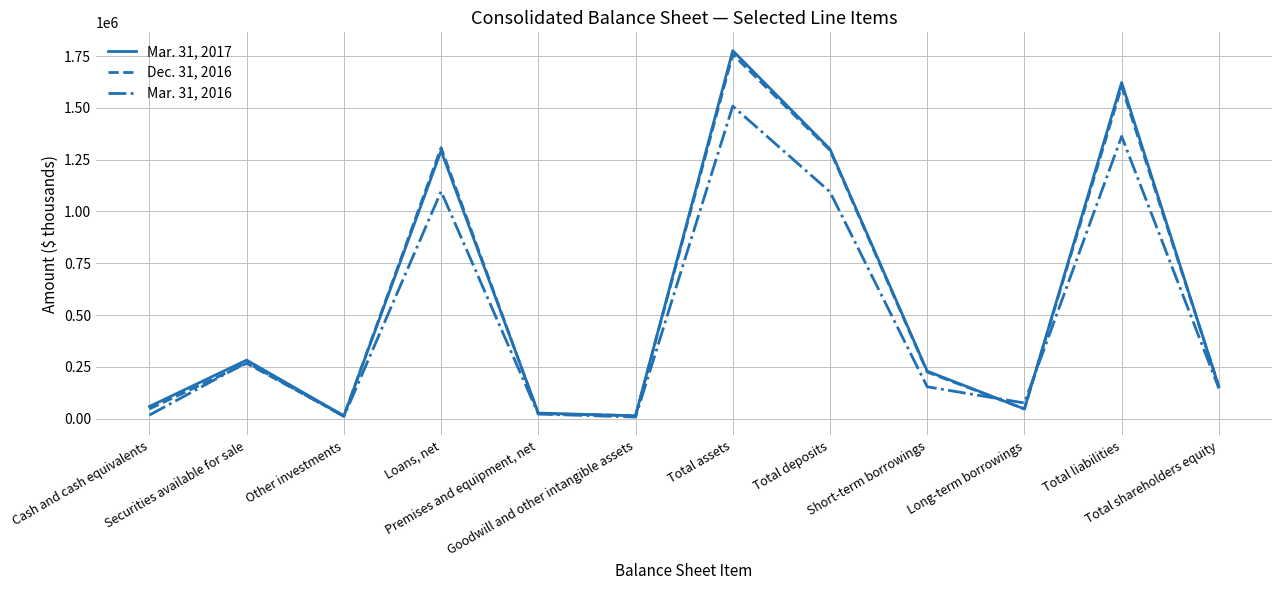

At how many categories does at least one series exceed 357099?

4